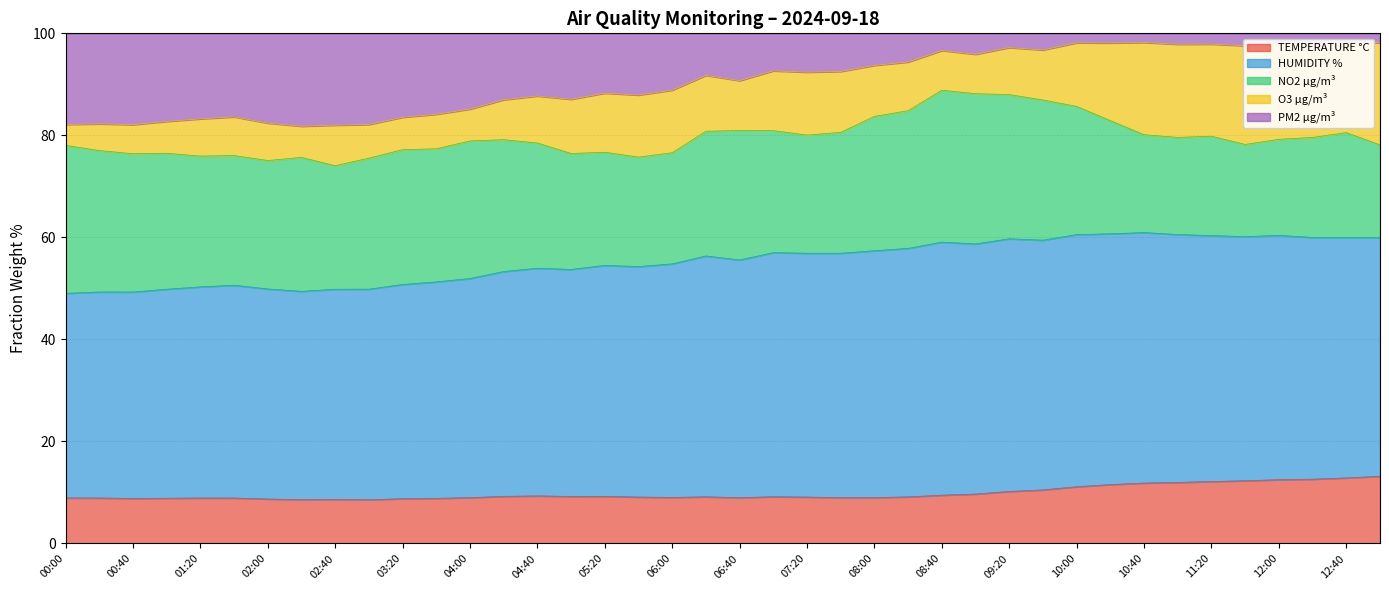

What is the average value of the HUMIDITY % series?

76.9